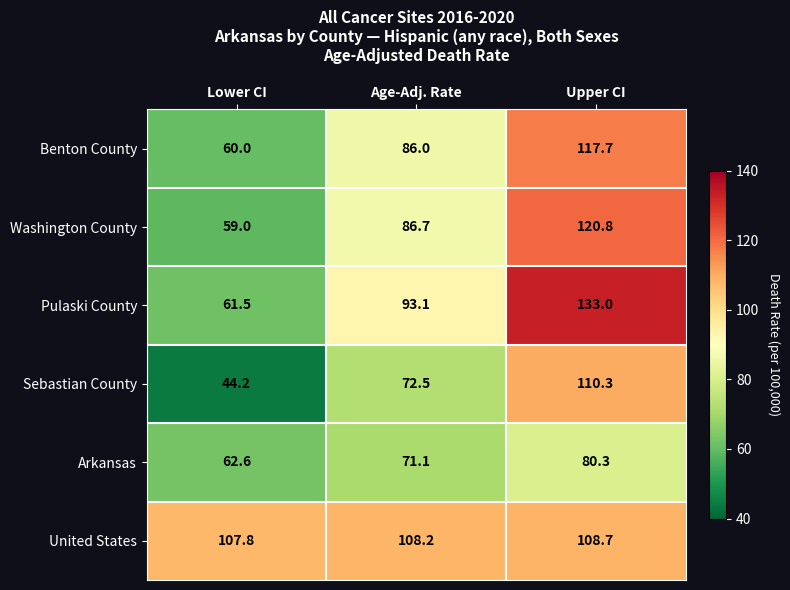

Reading right to left, extract all data points from this chart.

Benton County: Upper CI=117.7	Age-Adj. Rate=86.0	Lower CI=60.0
Washington County: Upper CI=120.8	Age-Adj. Rate=86.7	Lower CI=59.0
Pulaski County: Upper CI=133.0	Age-Adj. Rate=93.1	Lower CI=61.5
Sebastian County: Upper CI=110.3	Age-Adj. Rate=72.5	Lower CI=44.2
Arkansas: Upper CI=80.3	Age-Adj. Rate=71.1	Lower CI=62.6
United States: Upper CI=108.7	Age-Adj. Rate=108.2	Lower CI=107.8